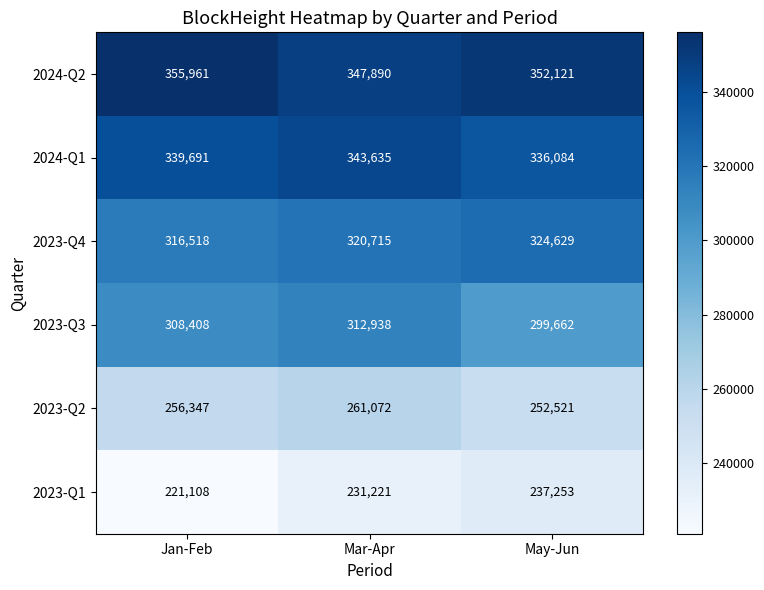

Rank the series by their maximum value, from lowest to highest.

2023-Q1, 2023-Q2, 2023-Q3, 2023-Q4, 2024-Q1, 2024-Q2